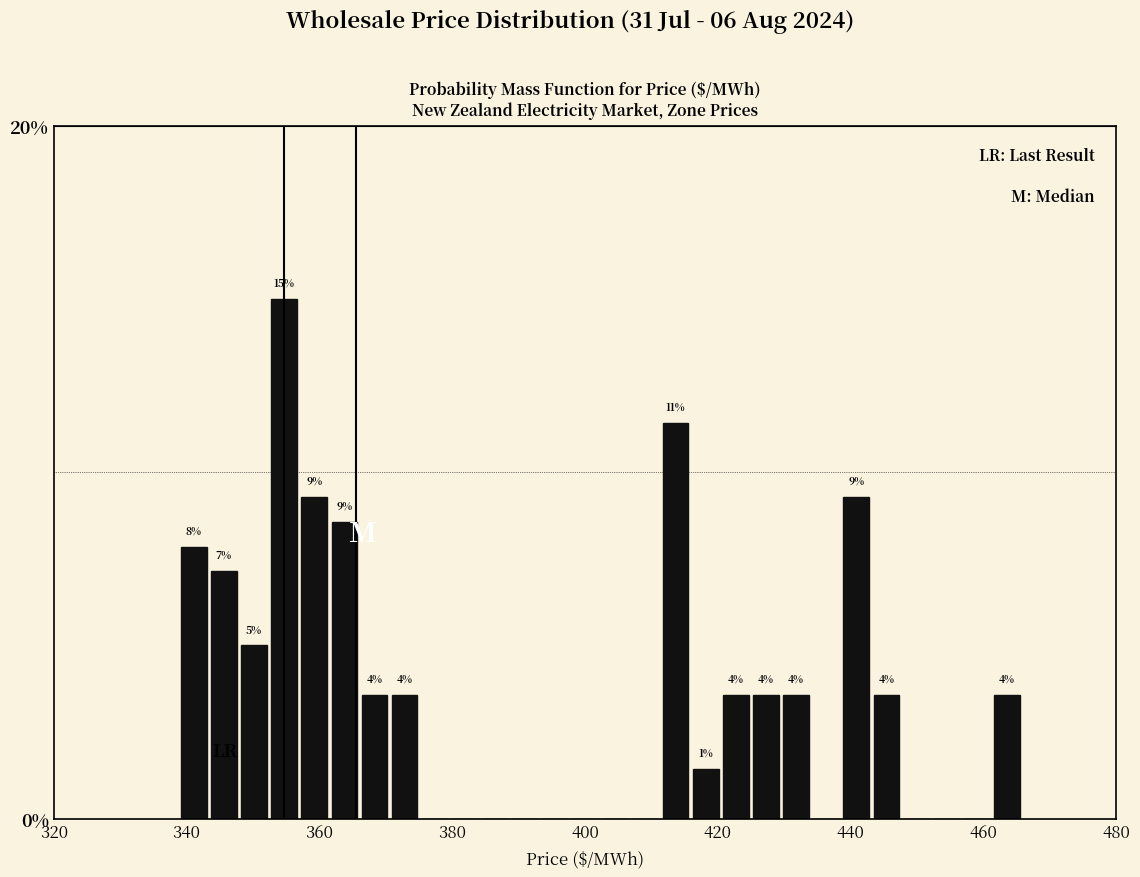

Around what value on the x-axis is the tallest bar? Give the approximate position of its centre, as read against the axis.

354